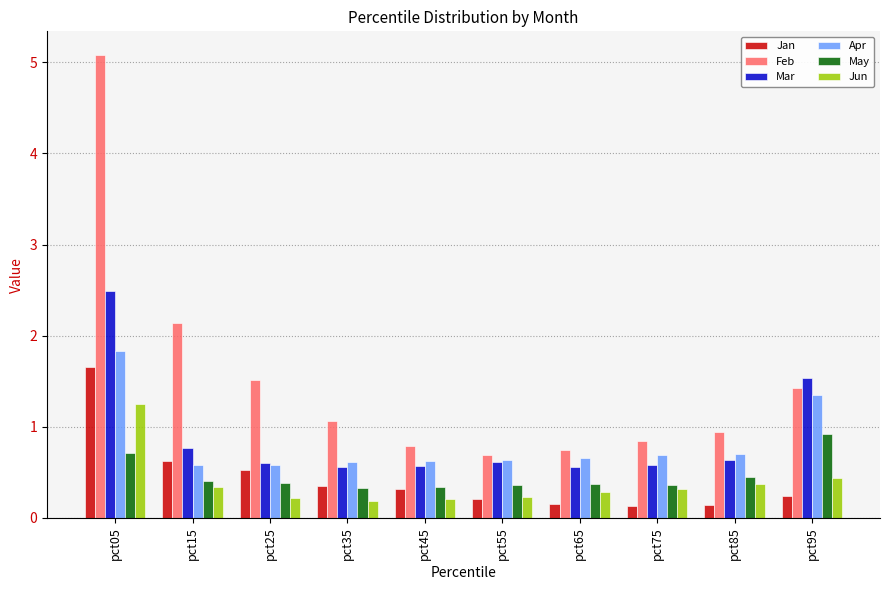

The value of Jan at pct55 is 0.2. True or false?

True